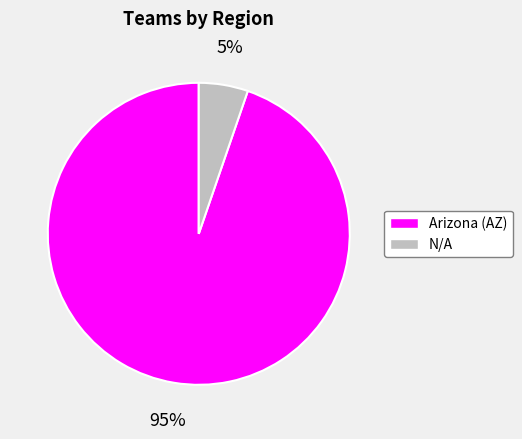

To the nearest percent, what is the combined percentage of N/A and Arizona (AZ)?

100%